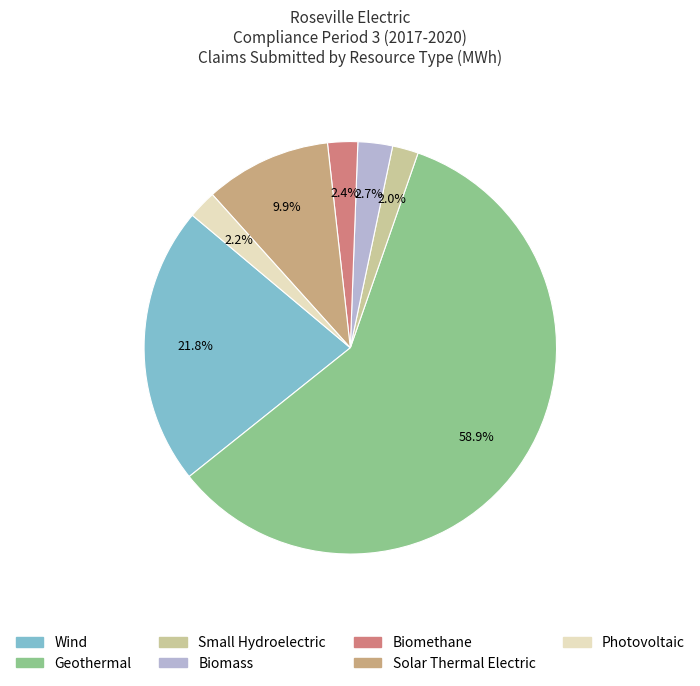

To the nearest percent, what portion does Geothermal represent?

59%